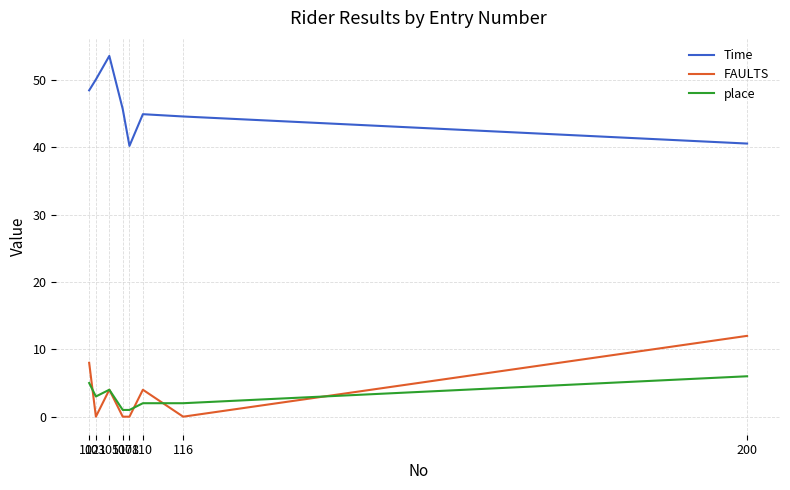

True or false: Time and FAULTS cross at least once.

False